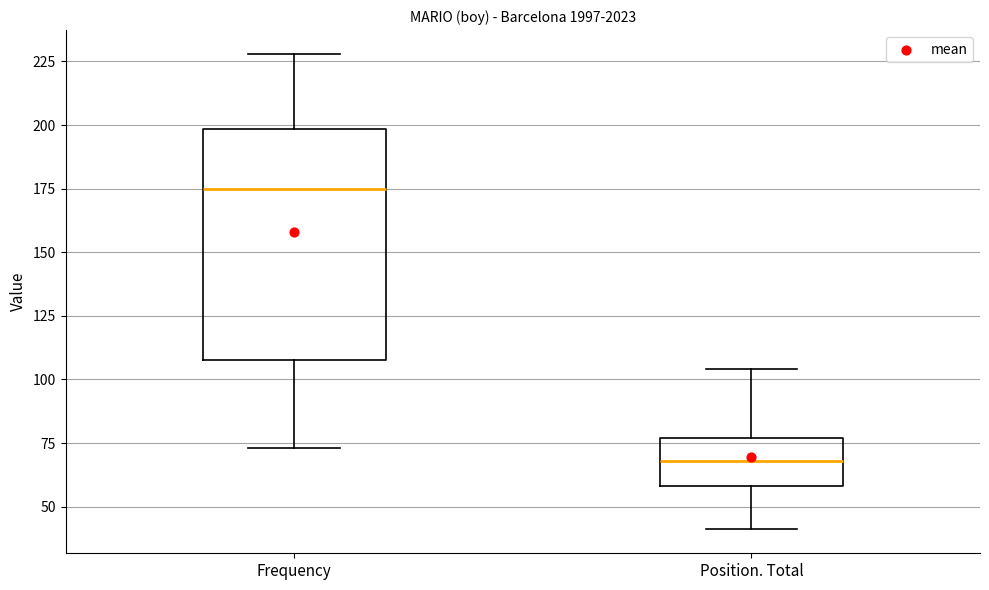

Where does the lower whisker of the box for Frequency end on the y-axis? The values are not printed on the chart, so give them approximately, as read against the axis.

75